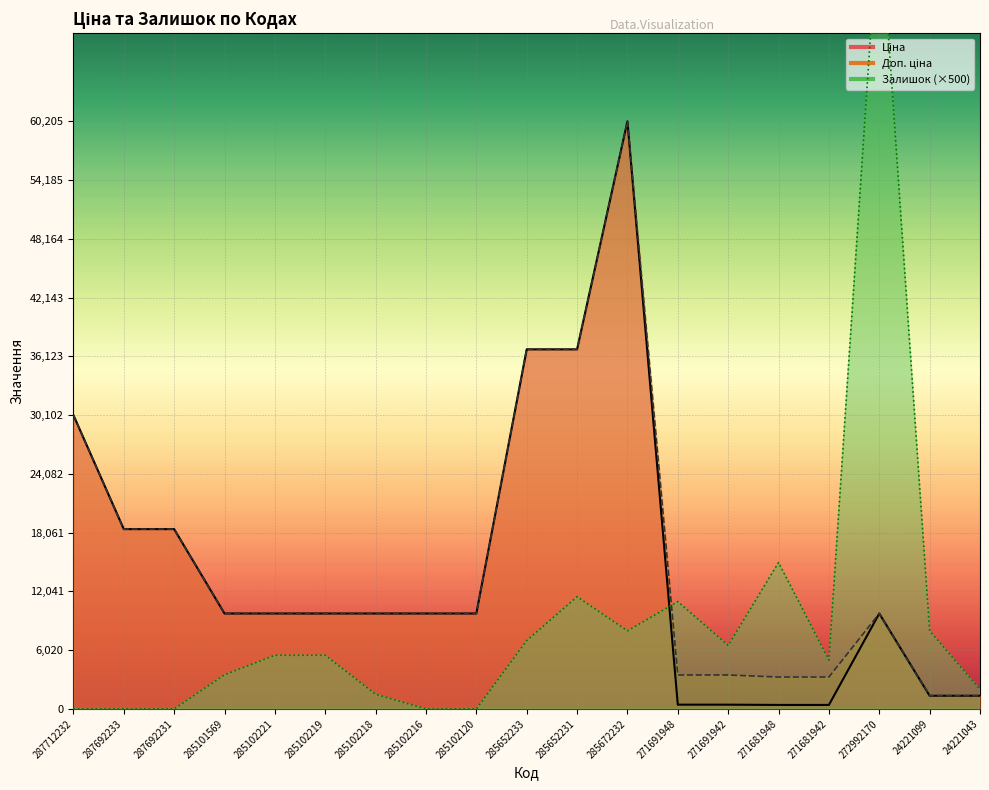

What is the label of the 17th point from the right?

287692231